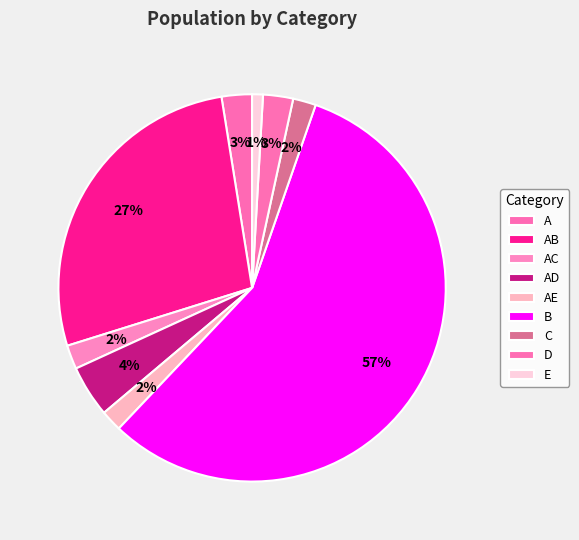

To the nearest percent, what portion does AC represent?

2%